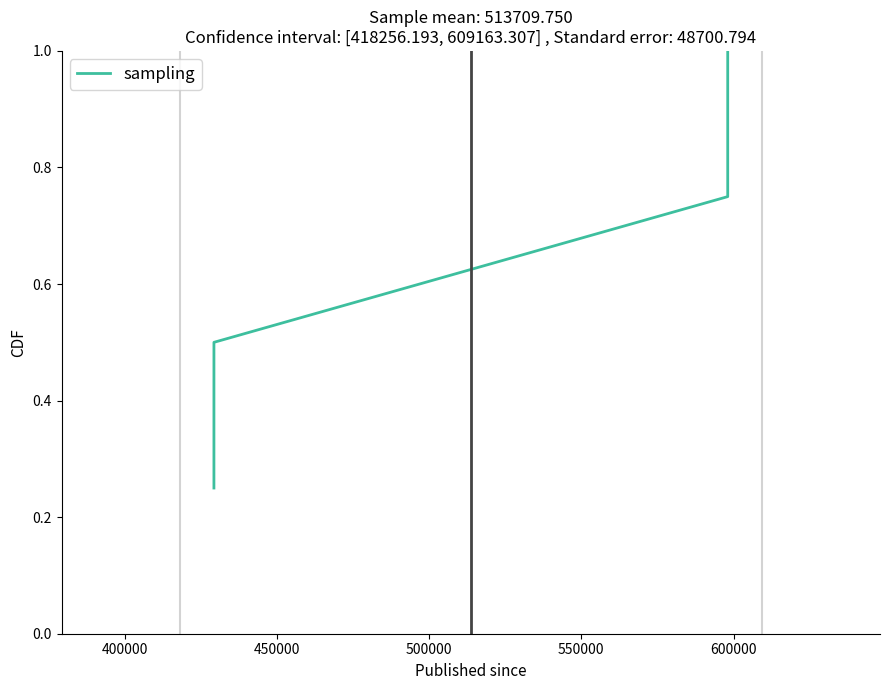

True or false: the data has more than 0 interior local peaks.

False